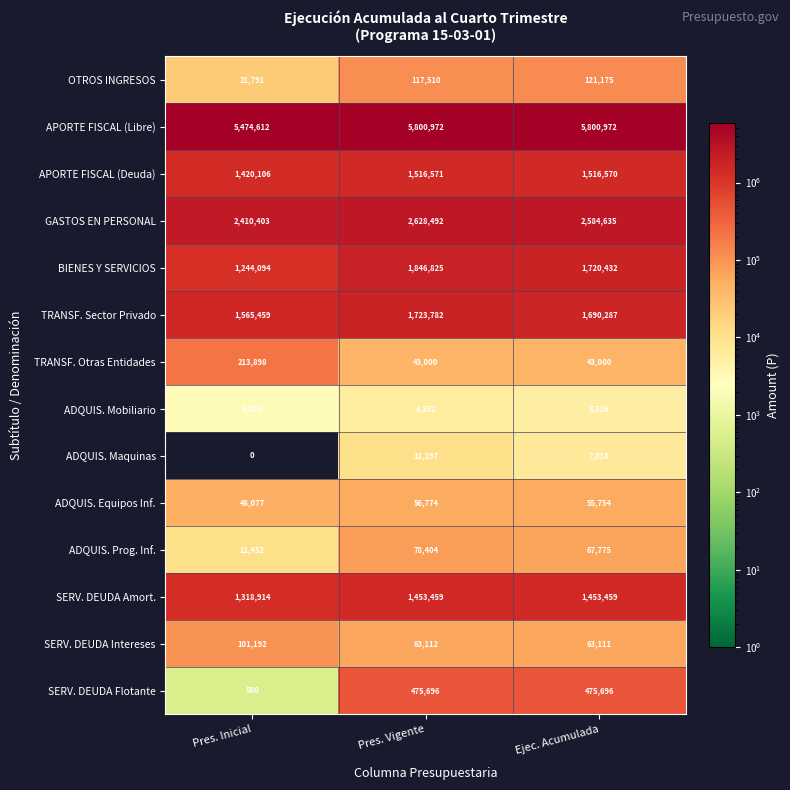

At which category is the sum across all series the highest?

Pres. Vigente